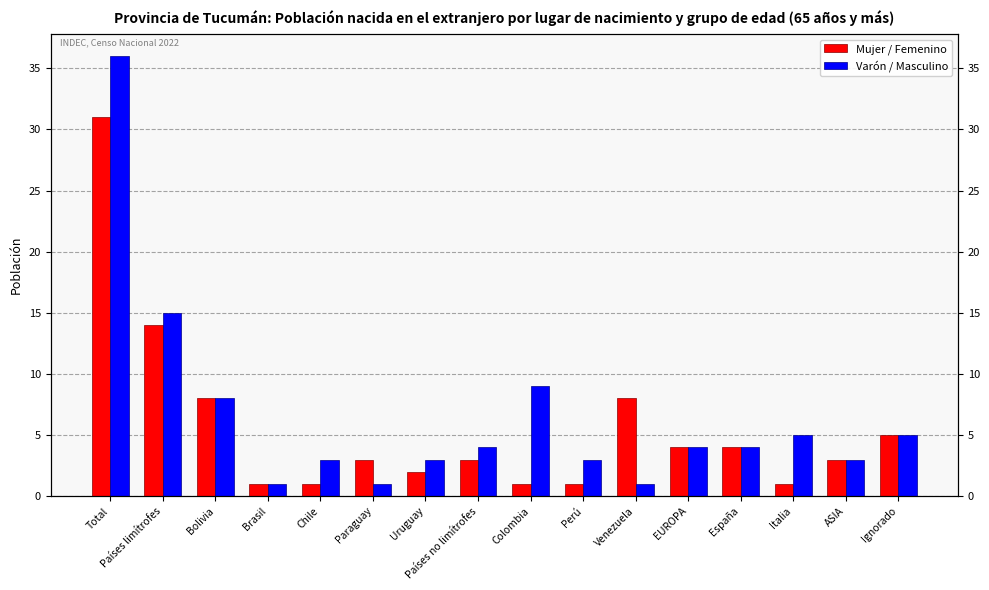

Are the bars horizontal?

No